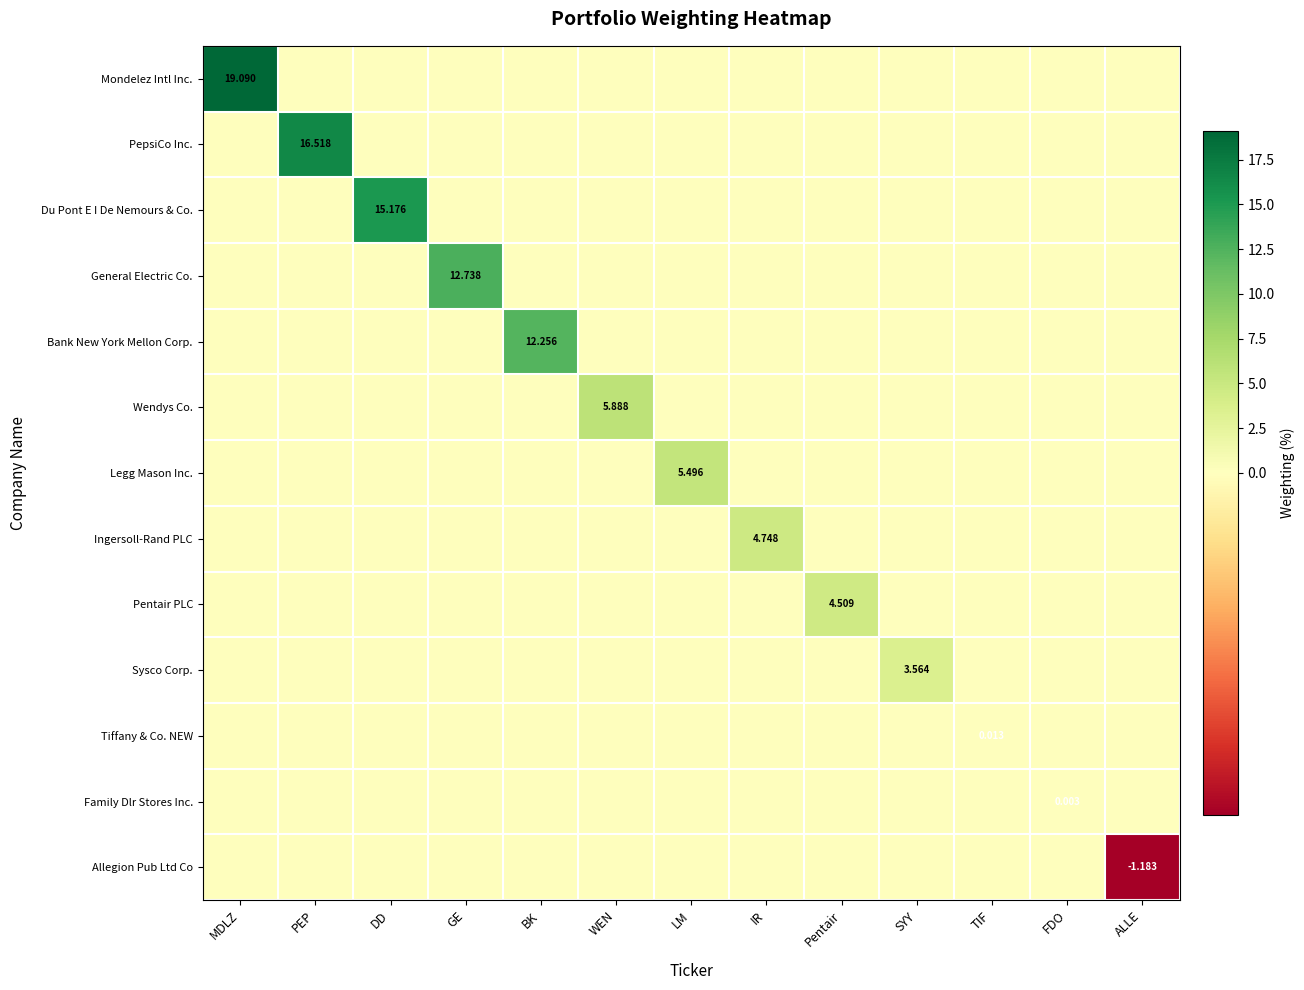

Rank the categories by Family Dlr Stores Inc. value from highest to lowest.

FDO, MDLZ, PEP, DD, GE, BK, WEN, LM, IR, Pentair, SYY, TIF, ALLE